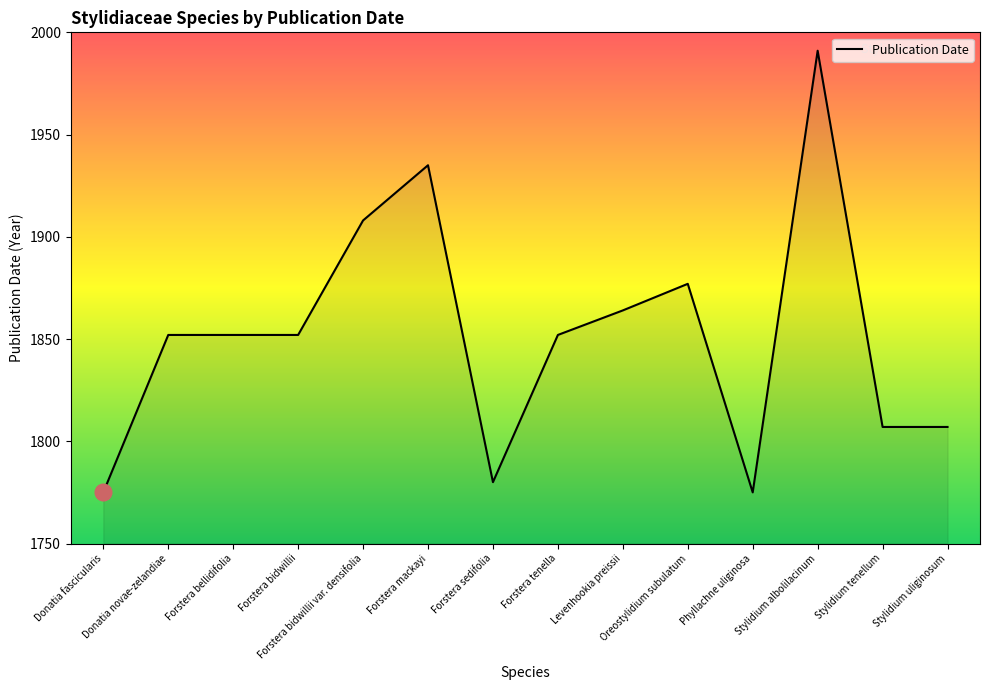

How many lines are shown in the chart?

1